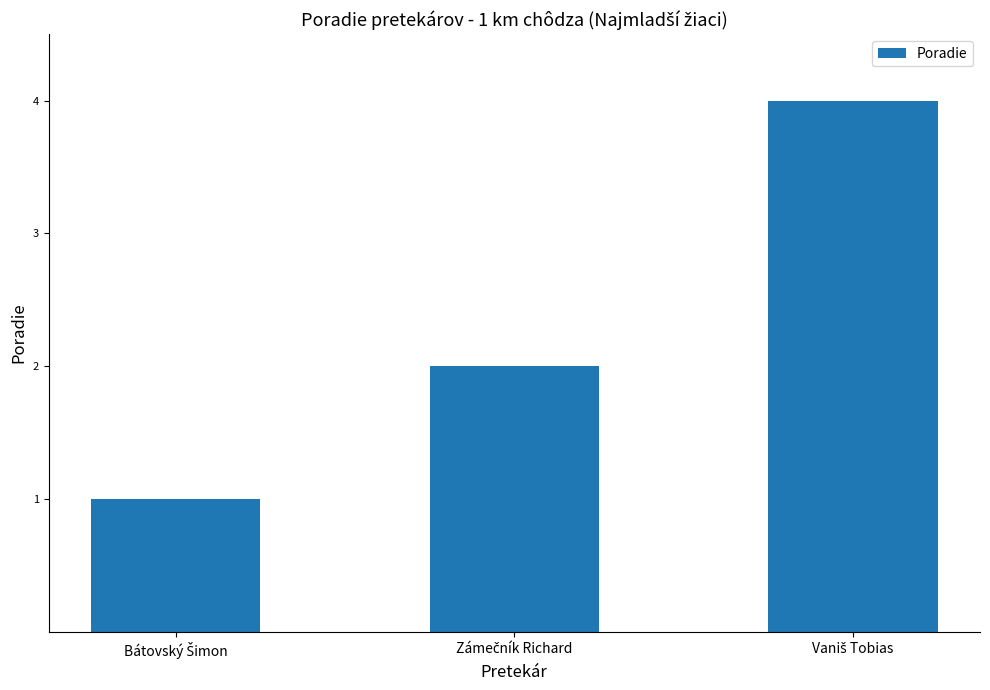

What is the sum of all values?

7